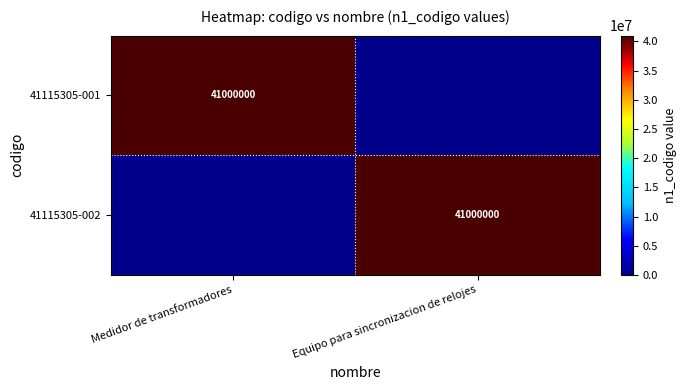

The value of 41115305-001 at Medidor de transformadores is 60031098. True or false?

False